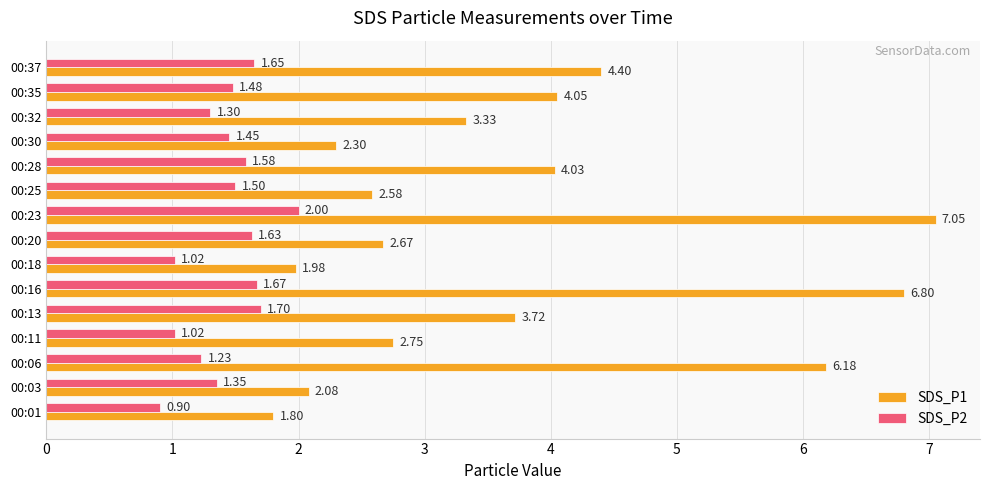

At which category is the sum across all series the highest?

00:23